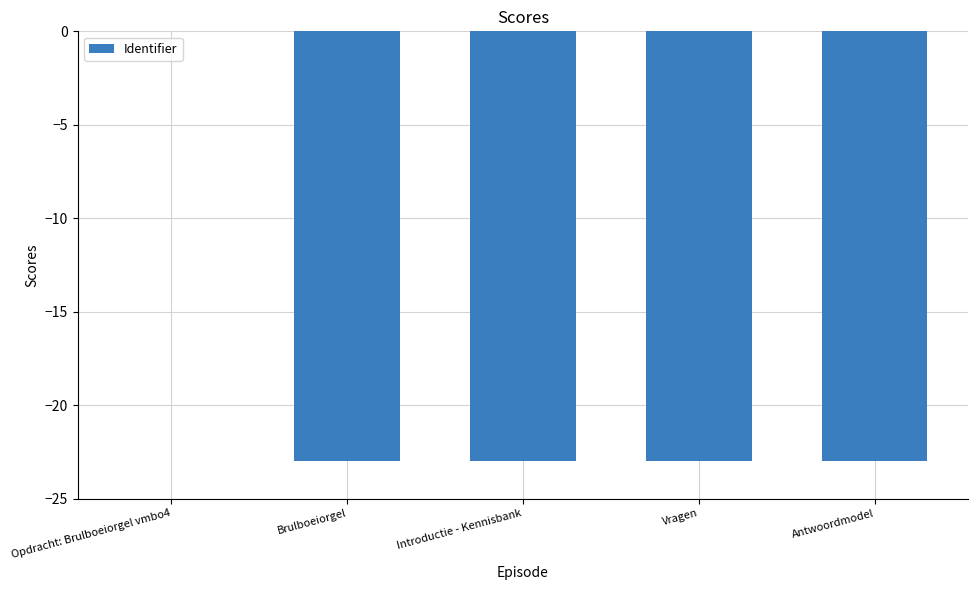

Which label corresponds to the largest value in the chart?

Opdracht: Brulboeiorgel vmbo4